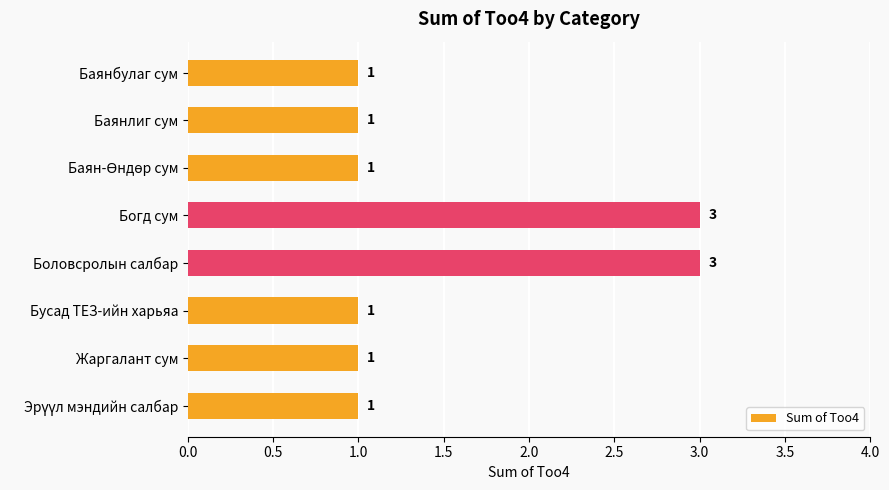

The chart shows a value of 1 at Баянбулаг сум. True or false?

True